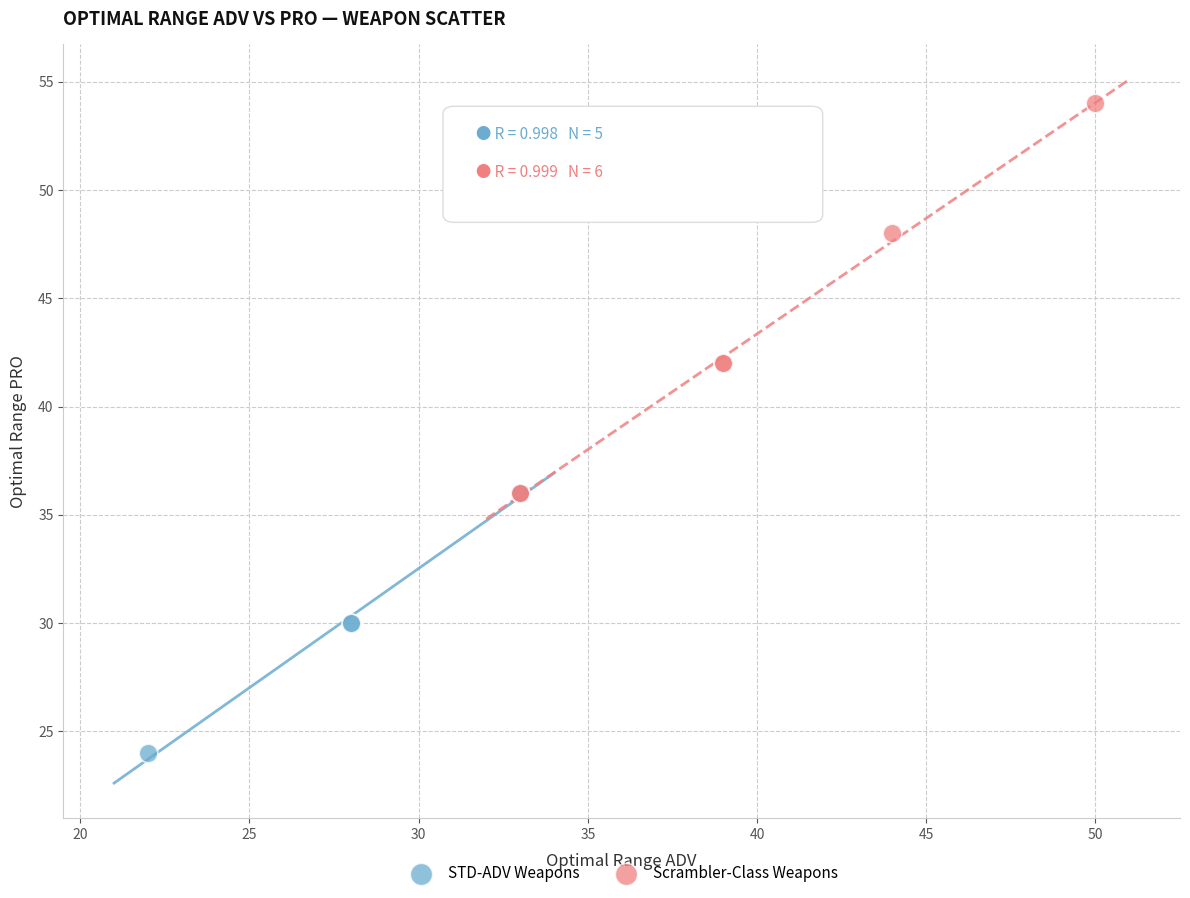

Which series contains the highest Y value?

Scrambler-Class Weapons